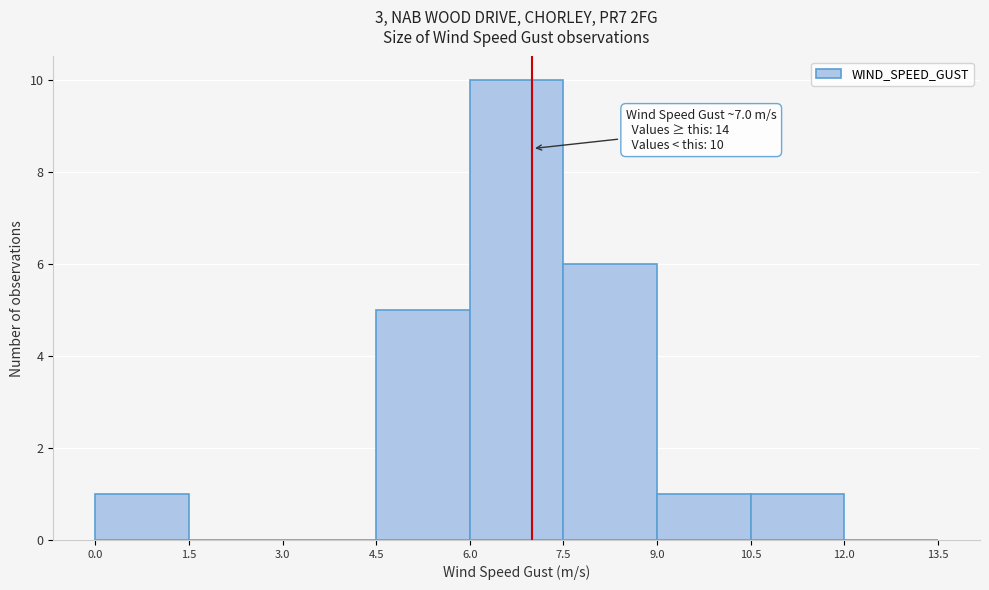

Which range on the x-axis has the tallest bar?

6.0 to 7.5